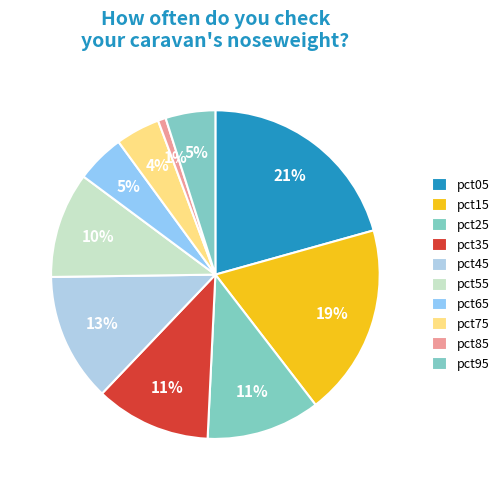

What is the largest slice in the pie chart?

pct05